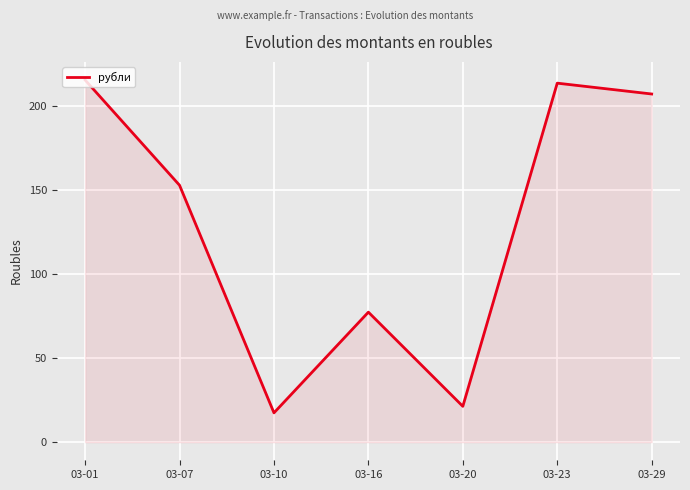

Read the value at 03-29.

207.0